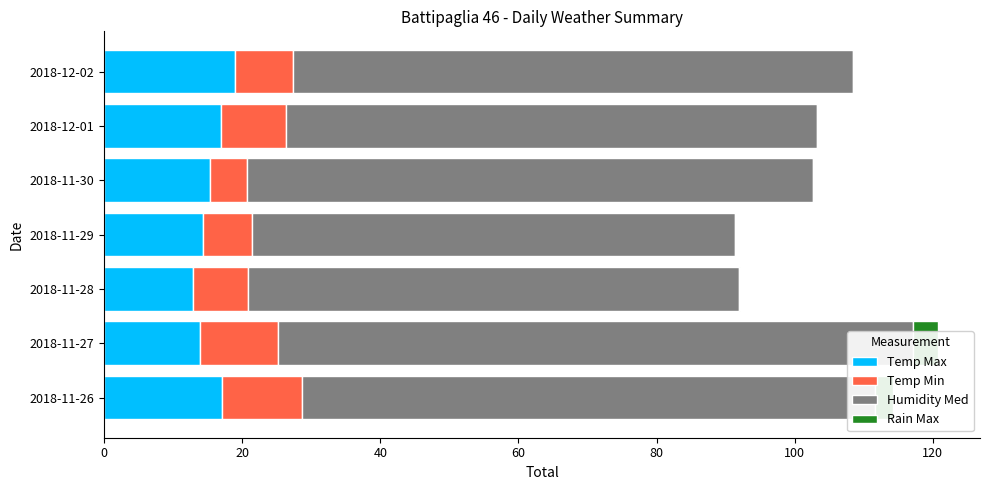

Which series has the largest total across all categories?

Humidity Med